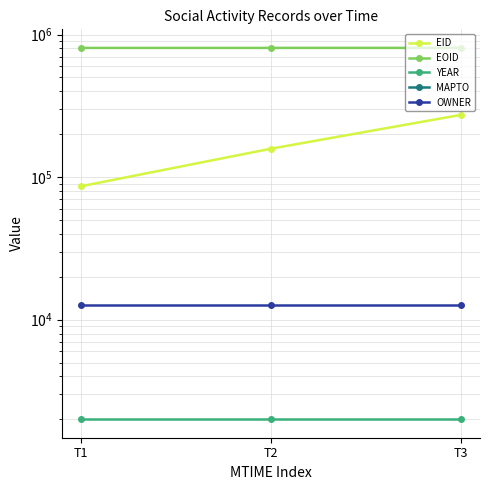

The value of EOID at T1 is 1175733. True or false?

False